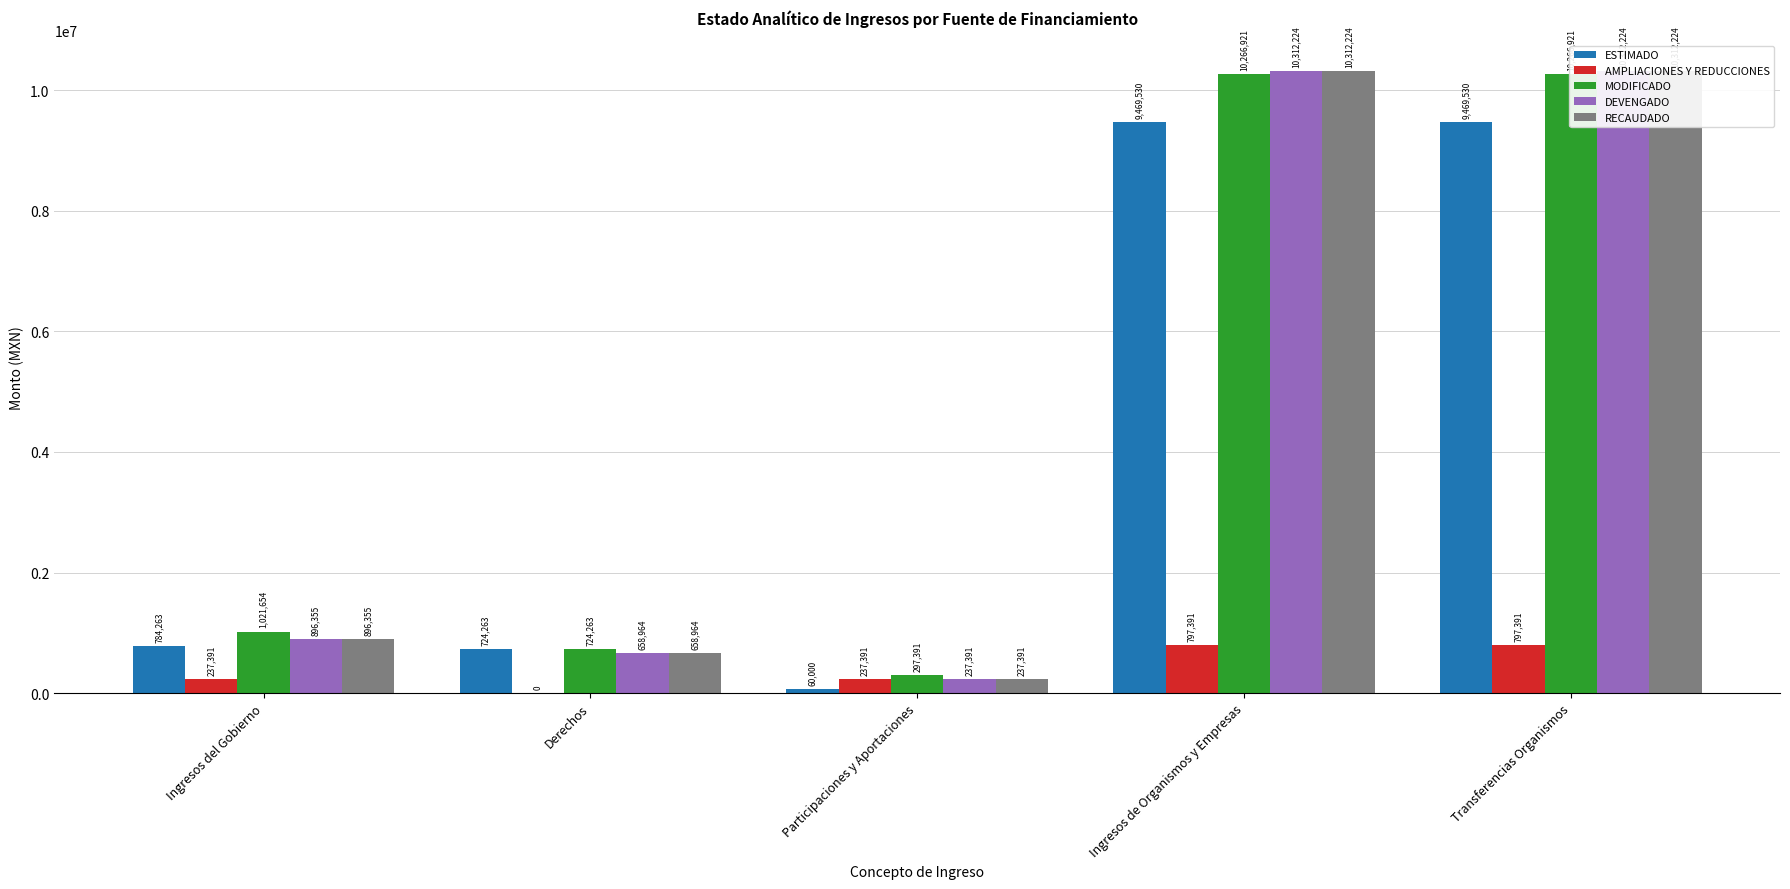

What is the spread (max minus min) of values at Ingresos del Gobierno?

784263.0